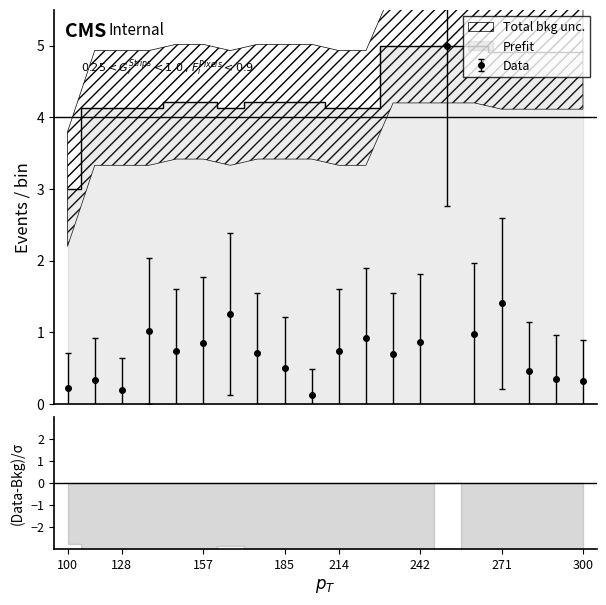

What is the highest value of the Data series?

5.0